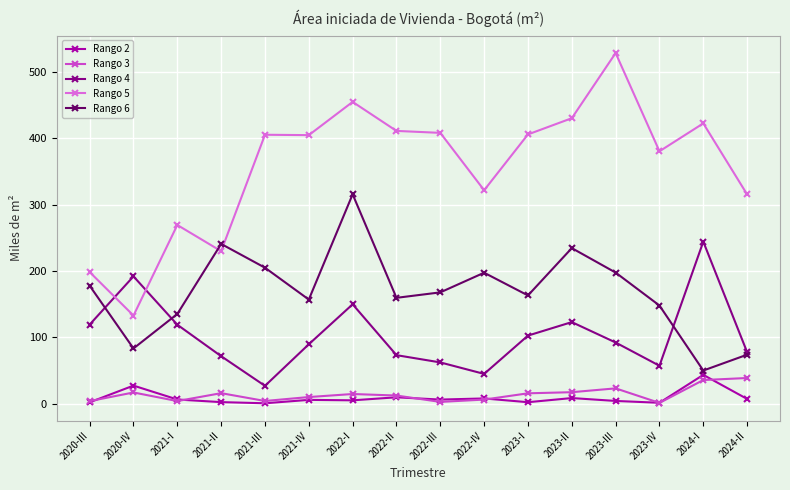

What is the value of the Rango 6 point at the 11th from the left?

163.1